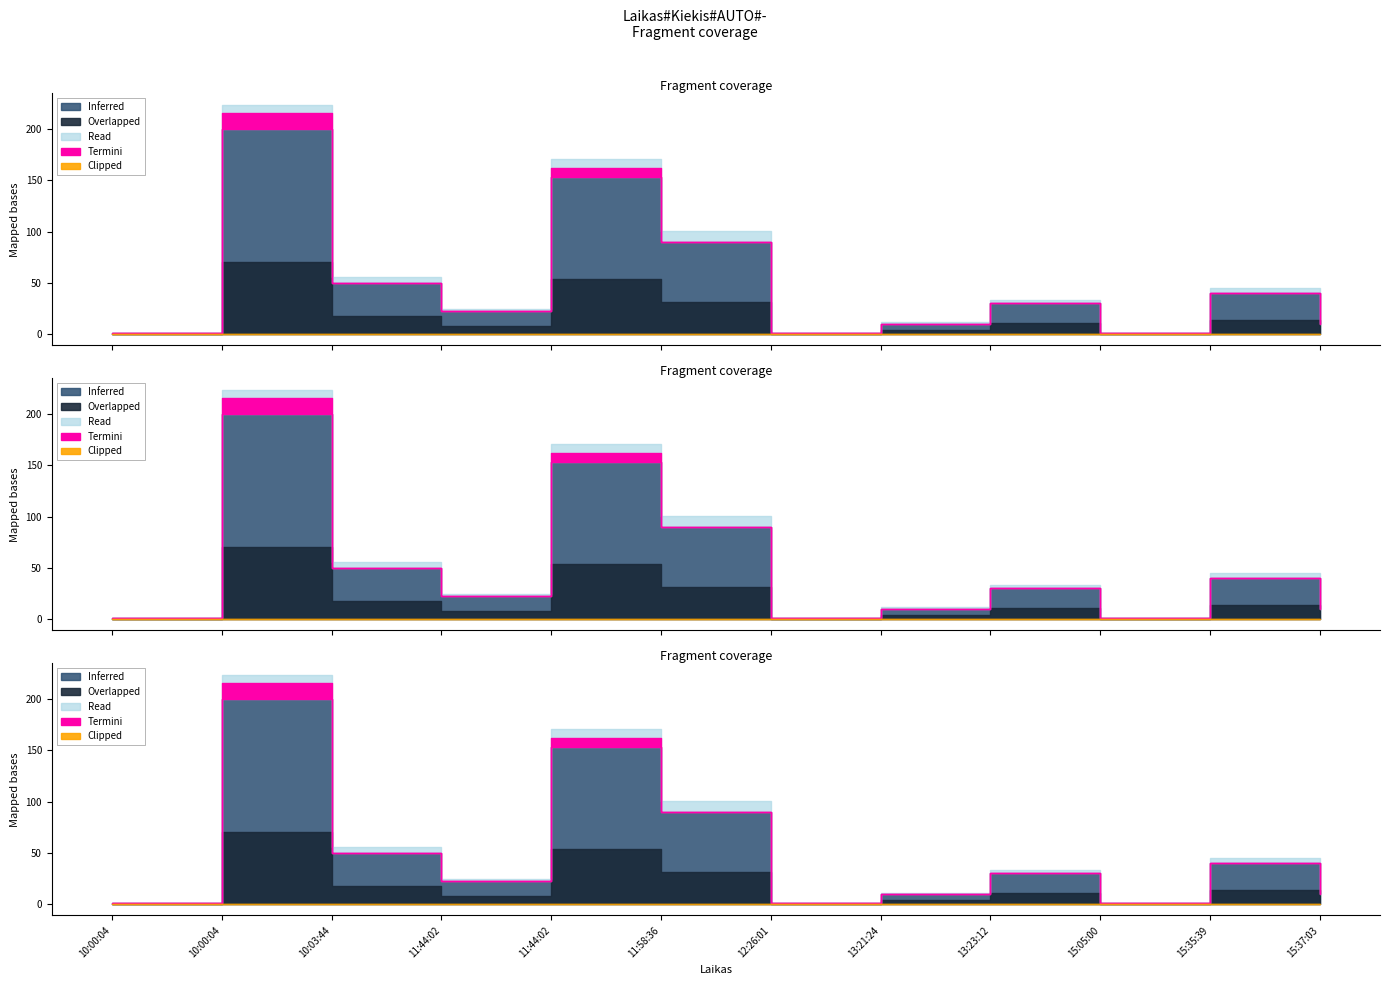

Which category has the highest value across all series?

10:00:04